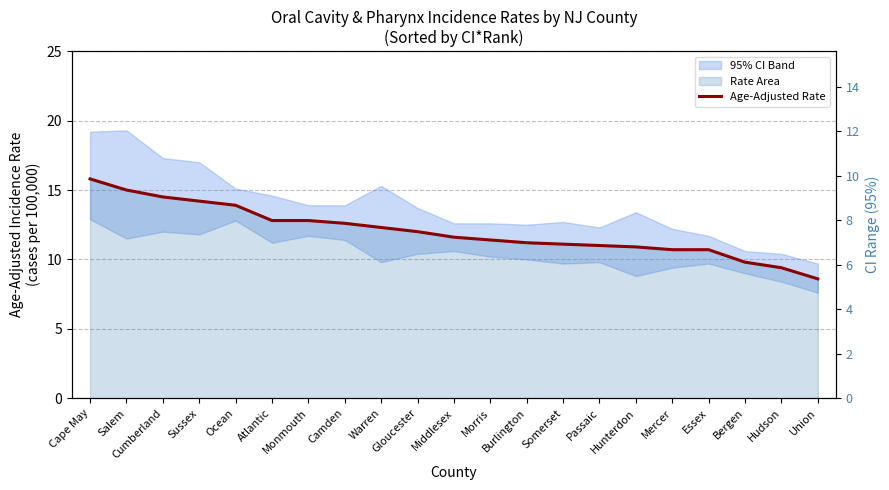

The chart shows a value of 12.8 at Monmouth. True or false?

True